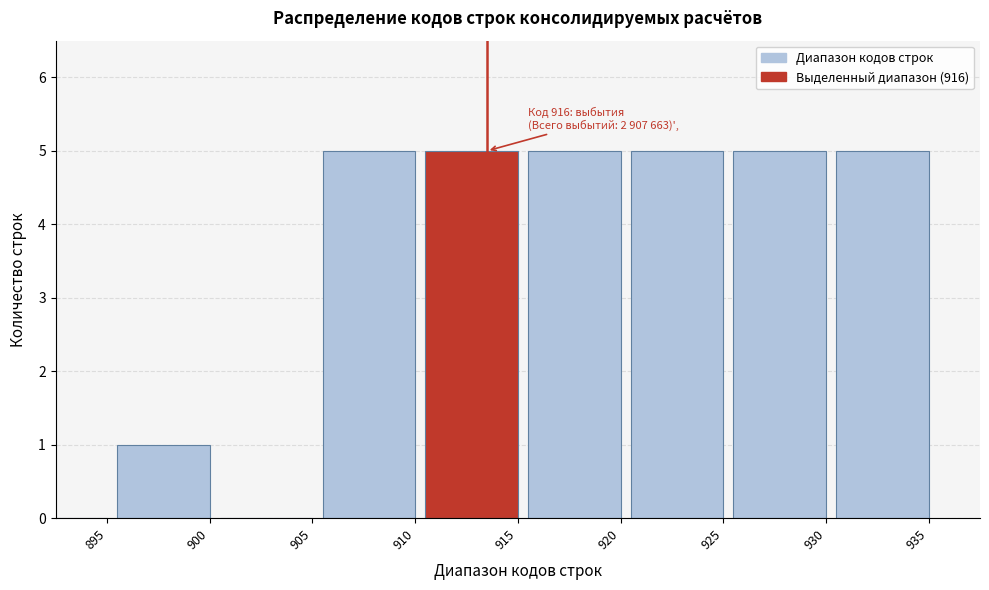

Reading left to right, transcribe all the data shown in this chart.

895=0	900=1	905=0	910=5	915=5	920=5	925=5	930=5	935=5